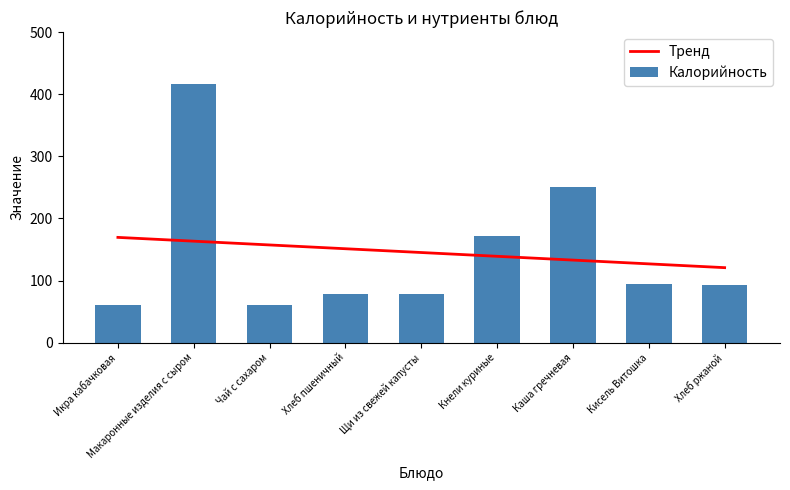

How many values in the Тренд series are below 145?

4